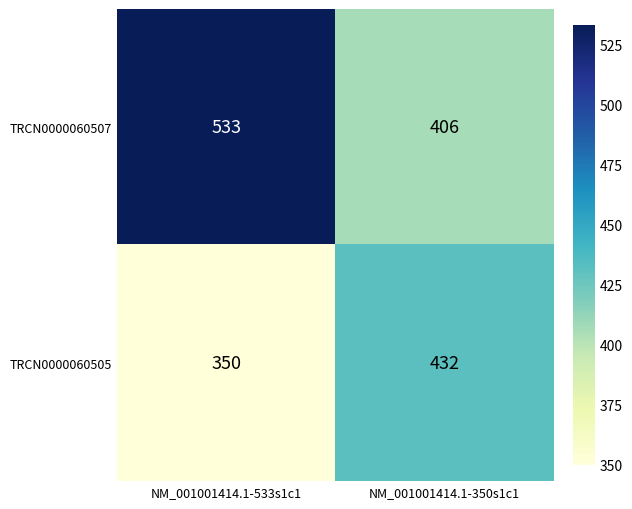

Count the number of categories in the chart.

2